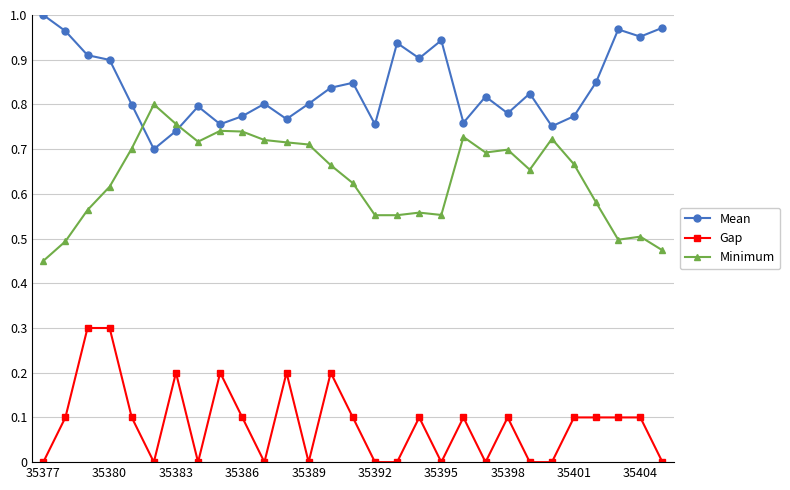

True or false: Minimum has more than 0 points higher than both neighbors.

True